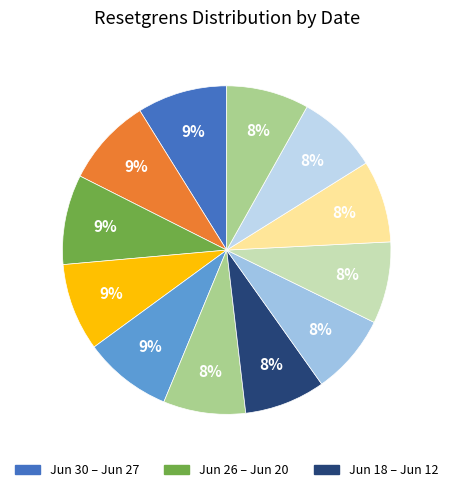

Count the number of slices in the pie.

12